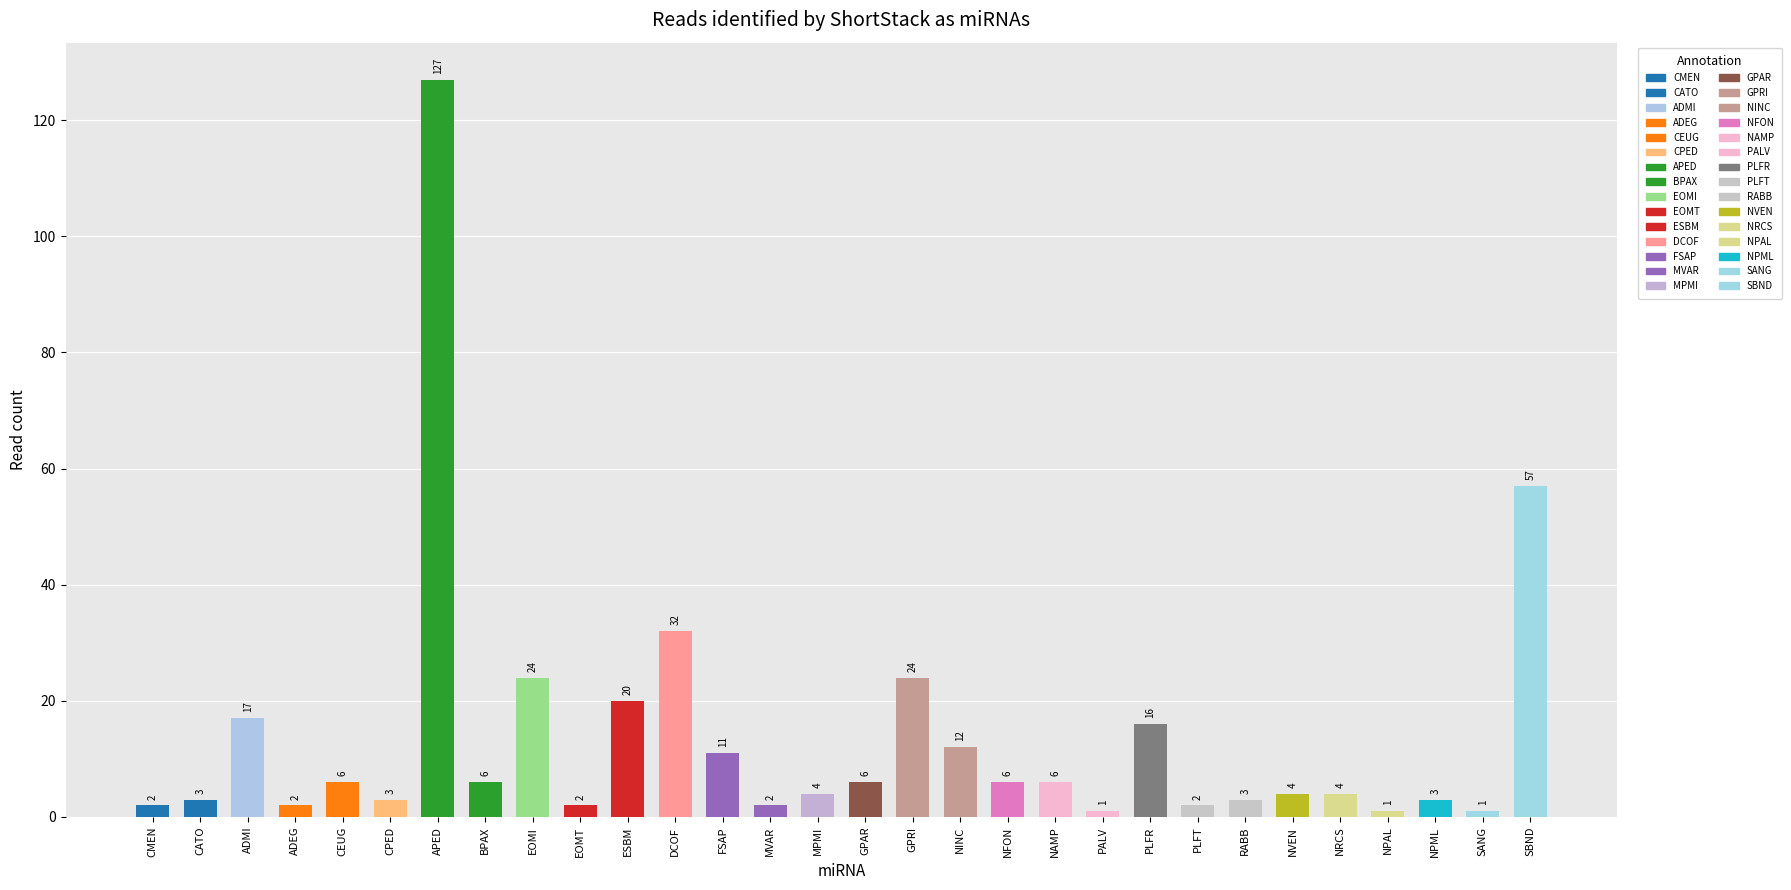

At which category does the chart reach its minimum across all series?

PALV